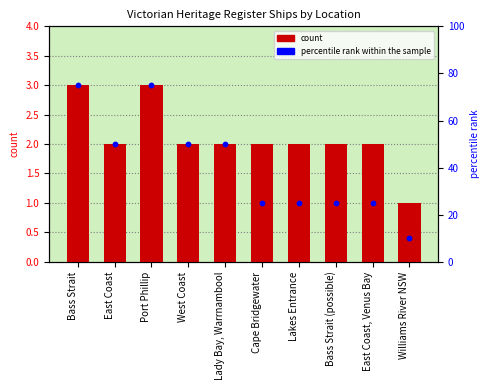

Which series has the largest total across all categories?

percentile rank within the sample